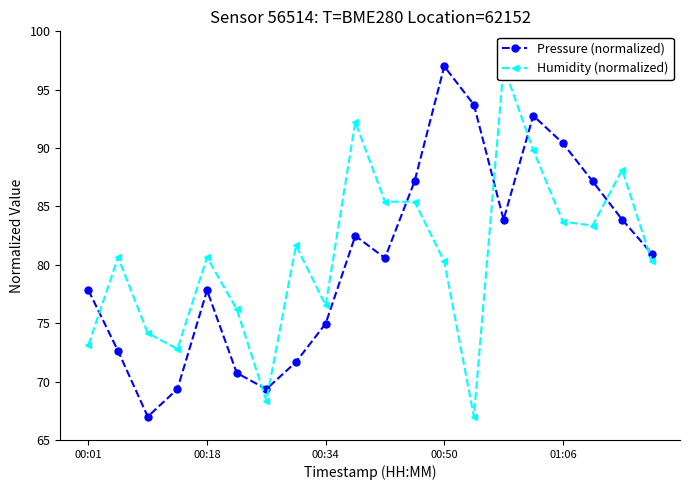

Does the chart display data point markers on the line(s)?

Yes